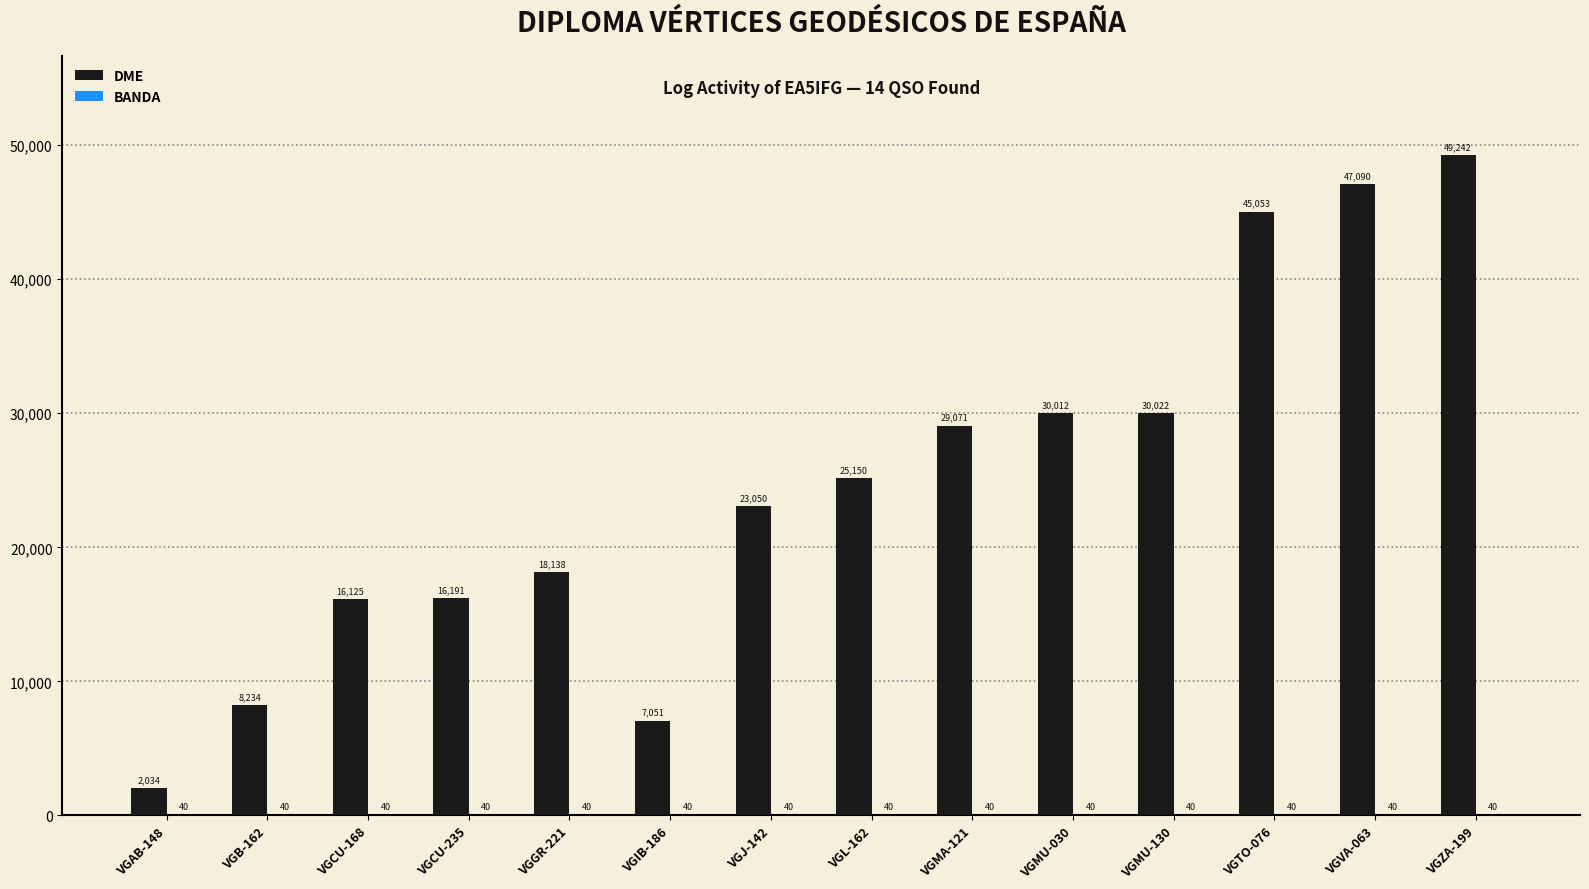

Which label corresponds to the largest value in the chart?

VGZA-199